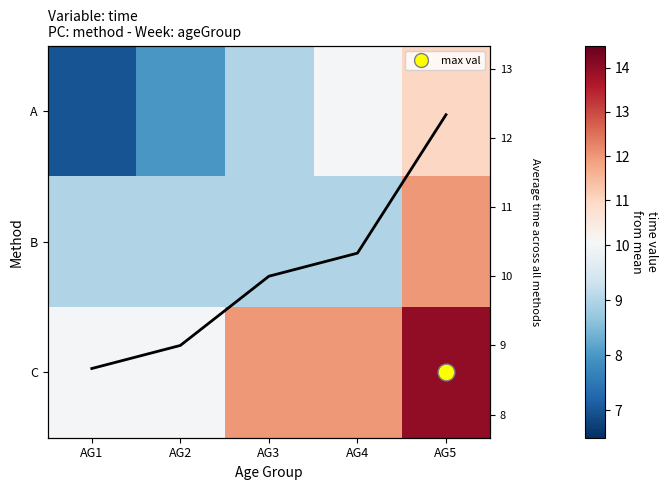

How many categories are shown in the chart?

5